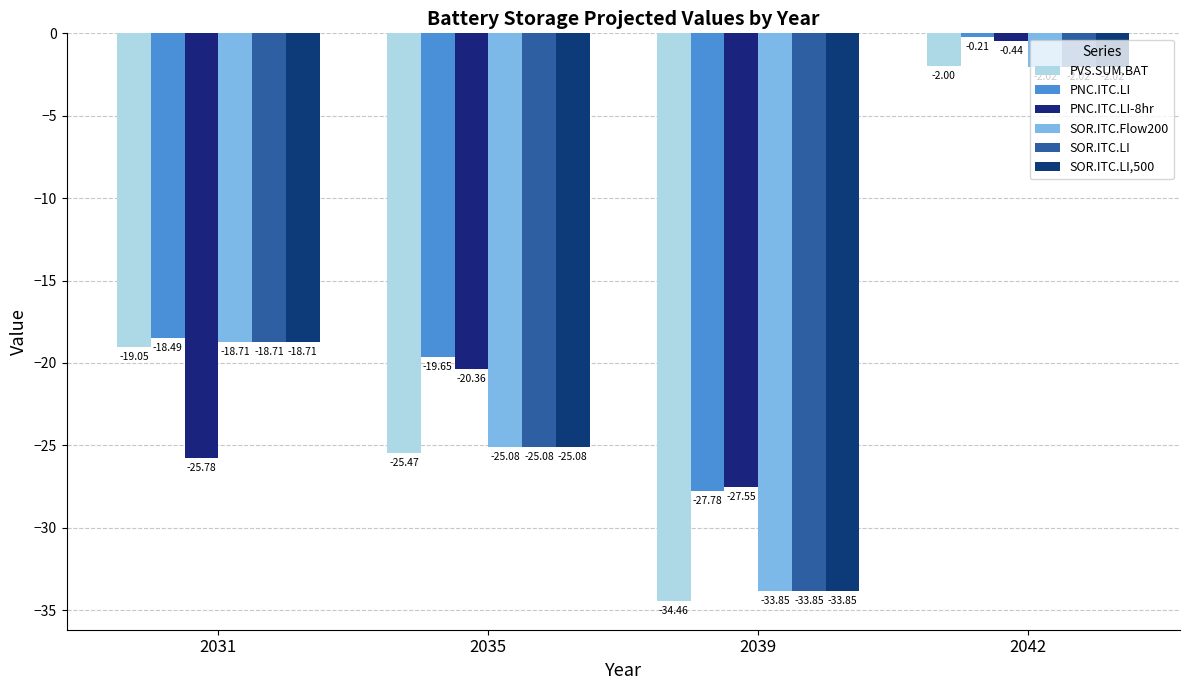

What is the average value of the PVS.SUM.BAT series?

-20.2